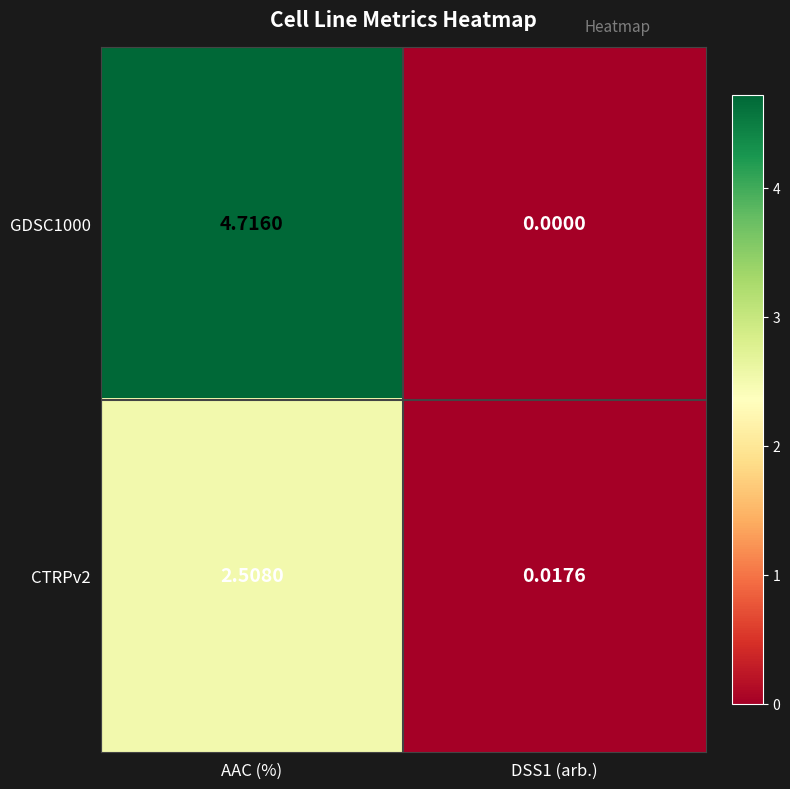

Which series has the largest range (max minus min)?

GDSC1000